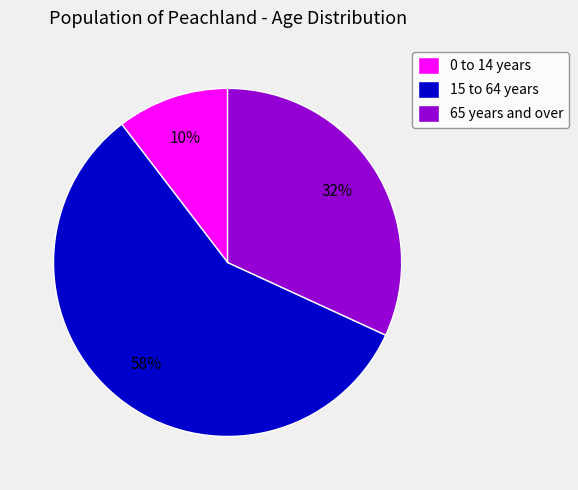

Does any single category account for the majority?

Yes